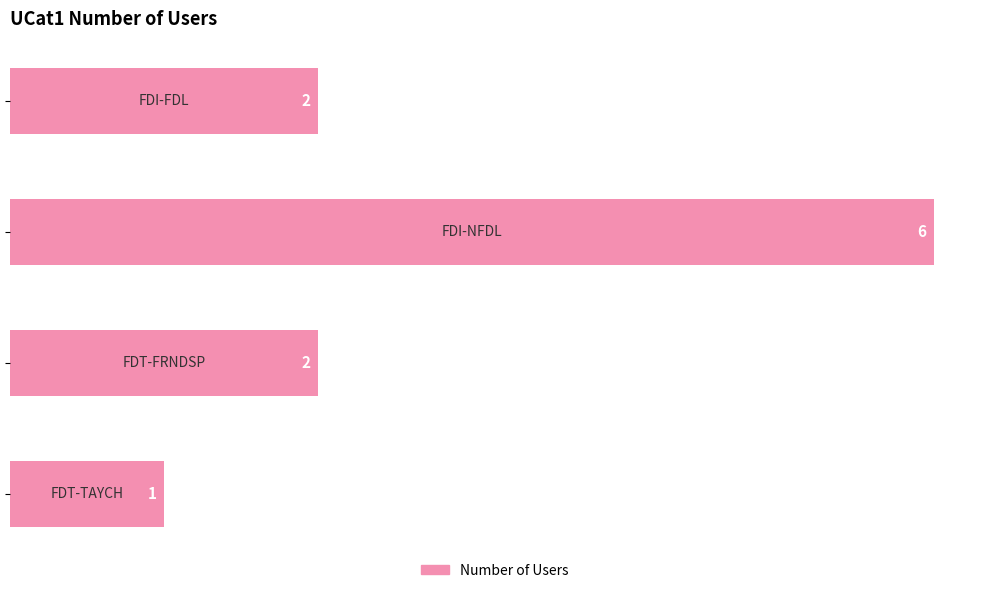

Count the values in the range 2 to 6.

3